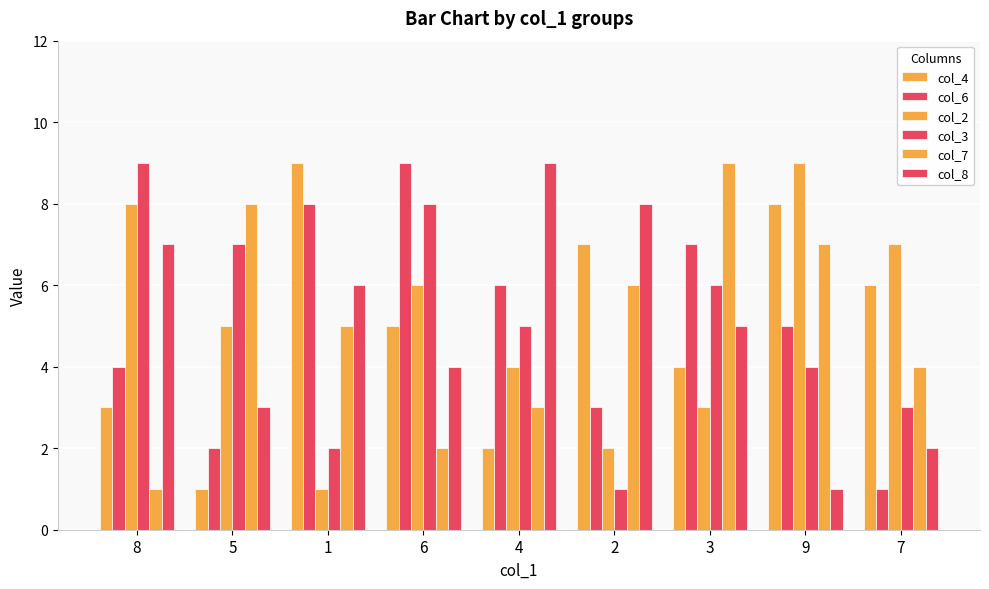

How many data points in col_6 are less than 5?

4